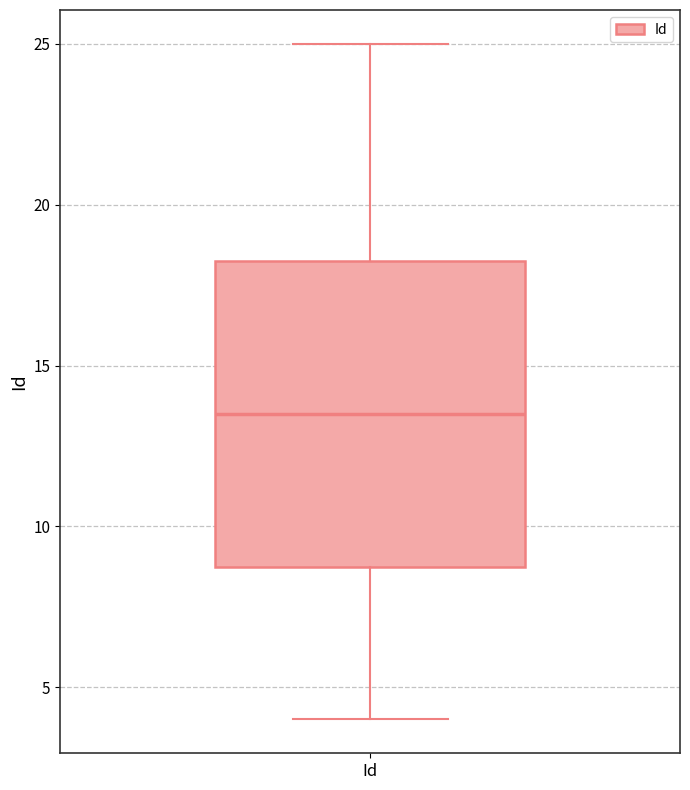

Where is the upper edge of the box for Id on the y-axis? The values are not printed on the chart, so give them approximately, as read against the axis.

18.5